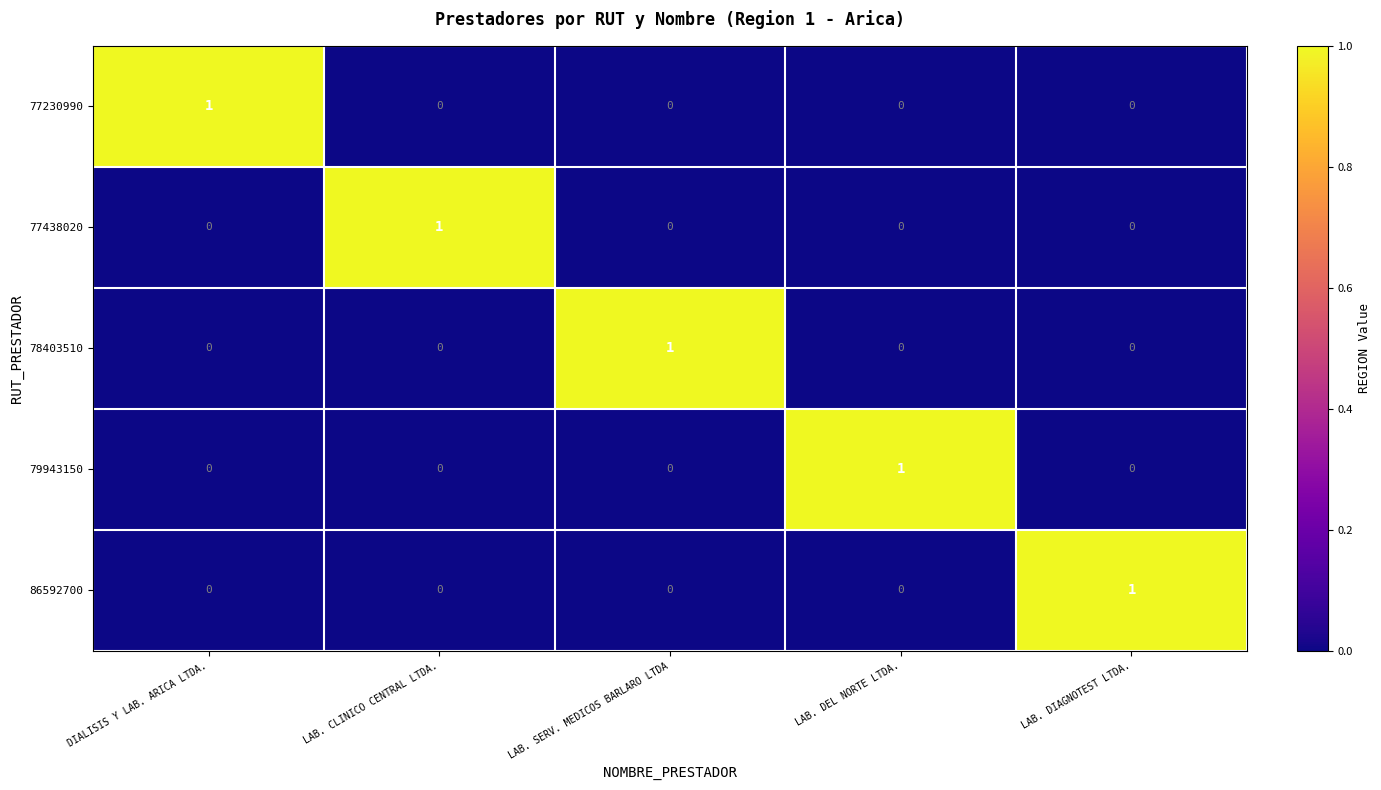

Is the value of 86592700 at LAB. DIAGNOTEST LTDA. greater than the value of 79943150 at DIALISIS Y LAB. ARICA LTDA.?

Yes